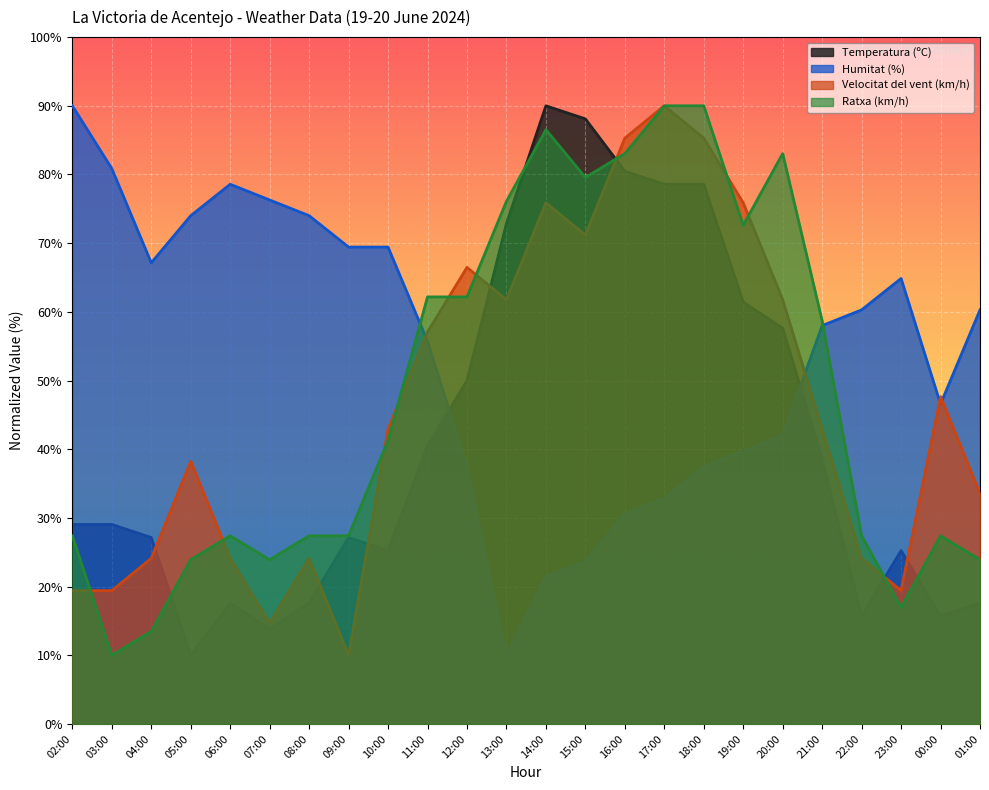

Where is the first local maximum for Humitat (%)?

06:00